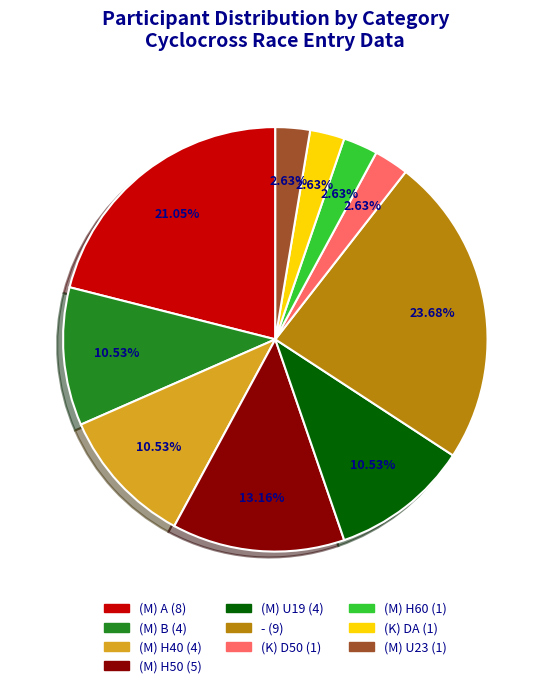

Is there any slice that represents more than half of the pie?

No